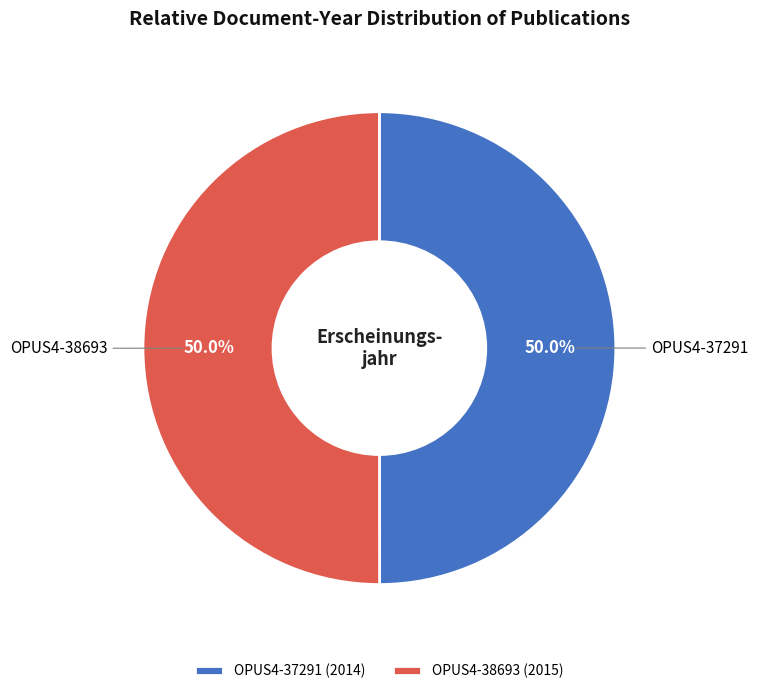

Is it true that OPUS4-38693 is 50% of the pie?

True